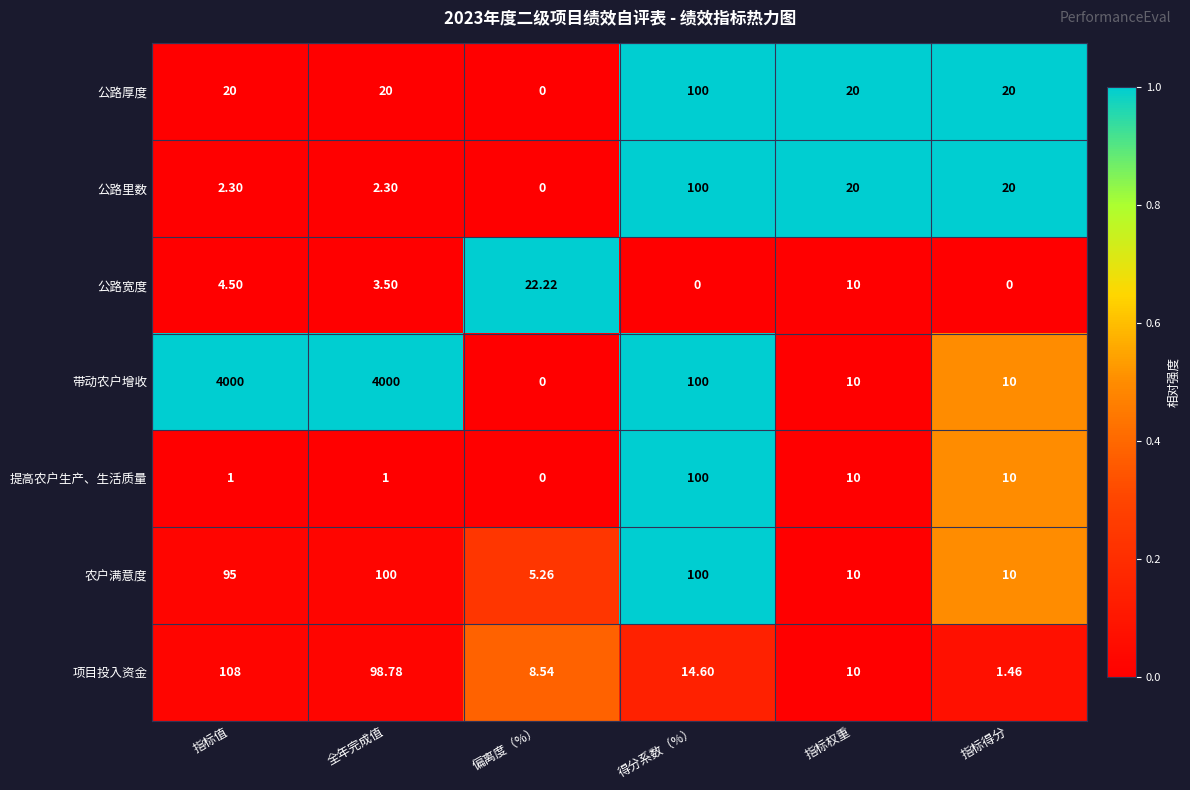

Which series has the largest total across all categories?

带动农户增收